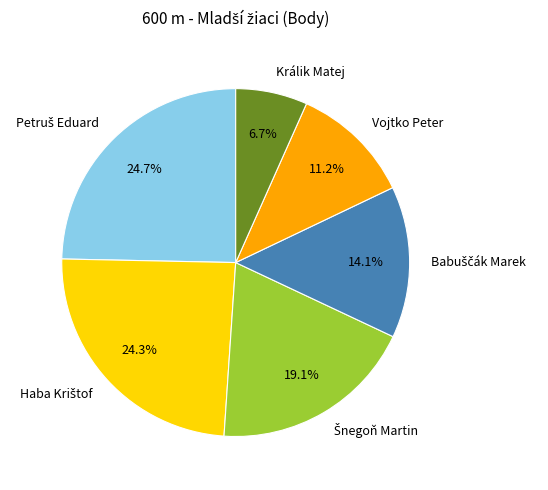

What is the smallest slice in the pie chart?

Králik Matej